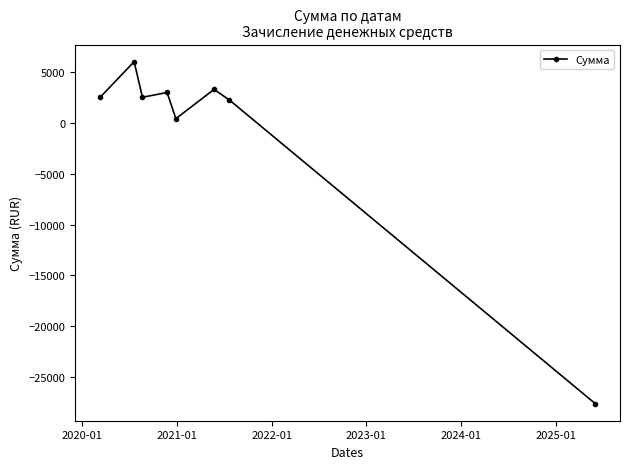

What is the greatest value displayed?

6000.0